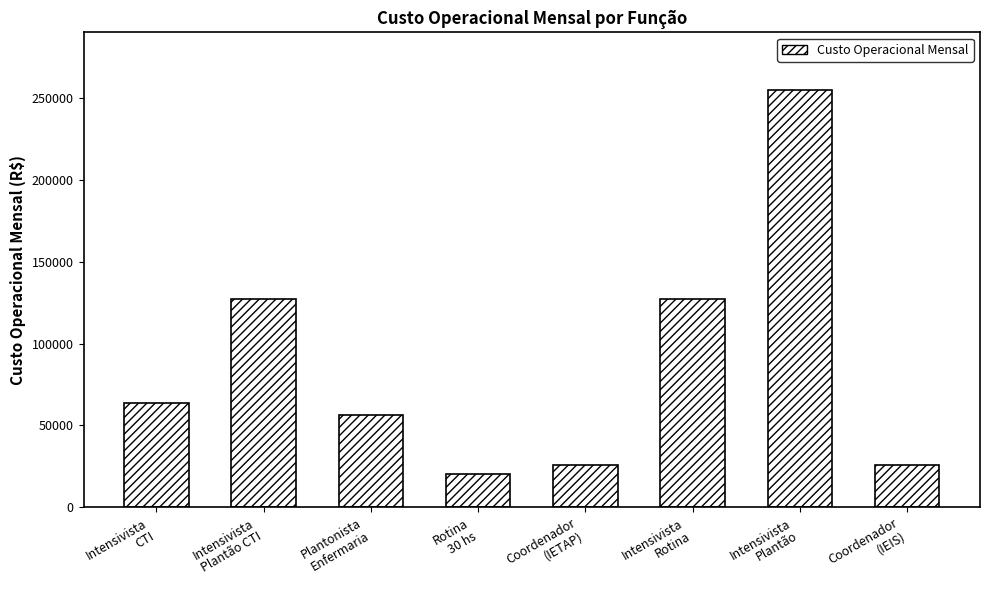

What is the value of the 1st bar from the left?

63608.2